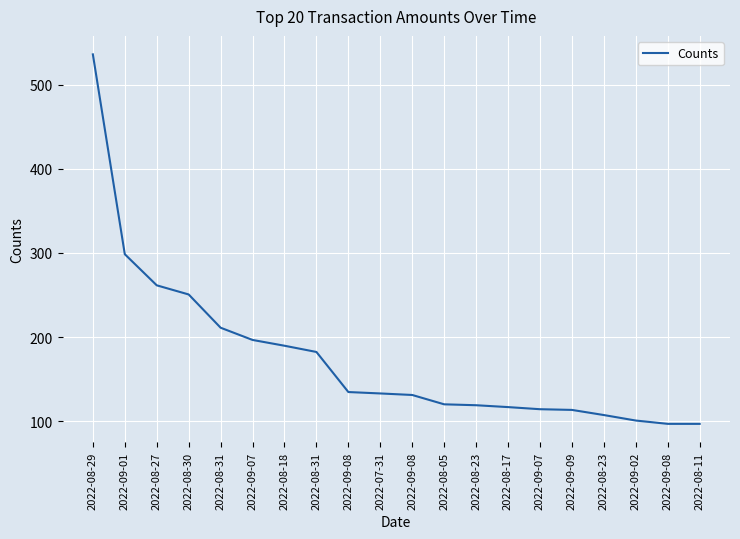

What is the average value?

175.5